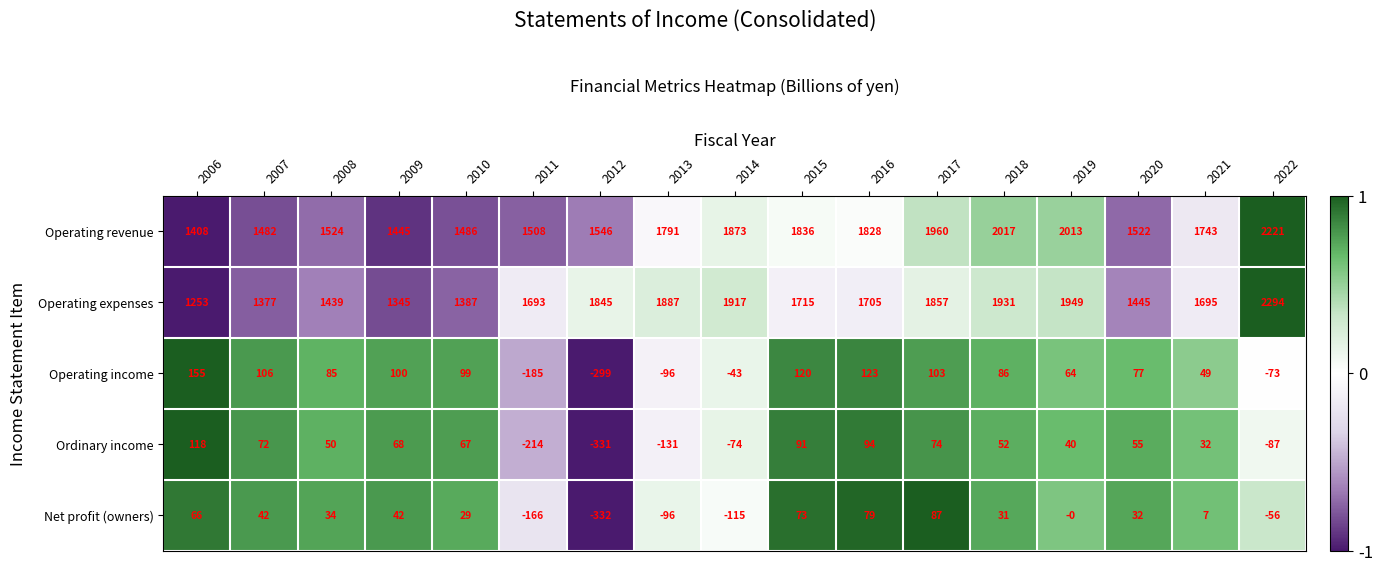

How many distinct data groups are displayed?

5